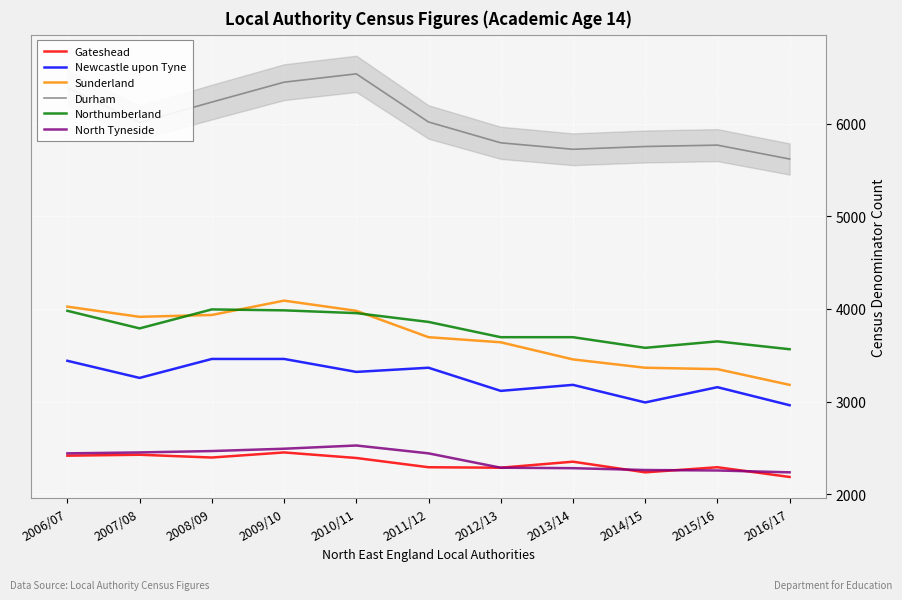

Reading left to right, what are all the values shown in this chart?

Gateshead: 2006/07=2415	2007/08=2425	2008/09=2395	2009/10=2450	2010/11=2390	2011/12=2290	2012/13=2285	2013/14=2350	2014/15=2235	2015/16=2290	2016/17=2185
Newcastle upon Tyne: 2006/07=3440	2007/08=3255	2008/09=3460	2009/10=3460	2010/11=3320	2011/12=3365	2012/13=3115	2013/14=3180	2014/15=2990	2015/16=3155	2016/17=2960
Sunderland: 2006/07=4025	2007/08=3915	2008/09=3935	2009/10=4090	2010/11=3980	2011/12=3695	2012/13=3640	2013/14=3455	2014/15=3365	2015/16=3350	2016/17=3180
Durham: 2006/07=6390	2007/08=6015	2008/09=6235	2009/10=6450	2010/11=6540	2011/12=6020	2012/13=5795	2013/14=5725	2014/15=5755	2015/16=5770	2016/17=5620
Northumberland: 2006/07=3980	2007/08=3790	2008/09=3995	2009/10=3985	2010/11=3955	2011/12=3860	2012/13=3695	2013/14=3695	2014/15=3580	2015/16=3650	2016/17=3565
North Tyneside: 2006/07=2440	2007/08=2450	2008/09=2465	2009/10=2490	2010/11=2525	2011/12=2440	2012/13=2285	2013/14=2280	2014/15=2260	2015/16=2255	2016/17=2235